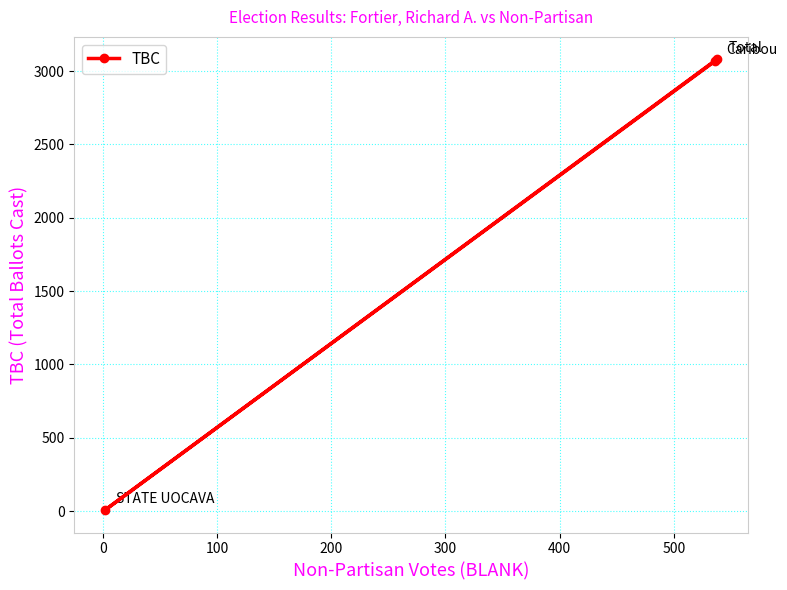

What is the maximum value shown in the chart?

3080